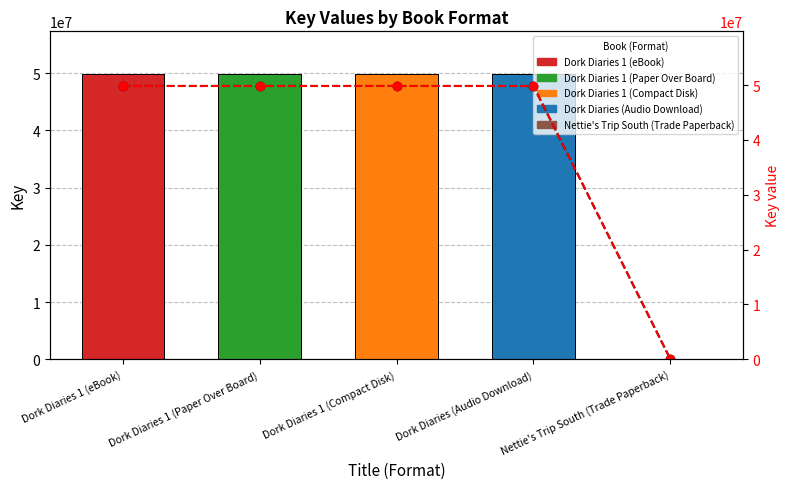

What is the label of the 4th bar from the right?

Dork Diaries 1 (Paper Over Board)